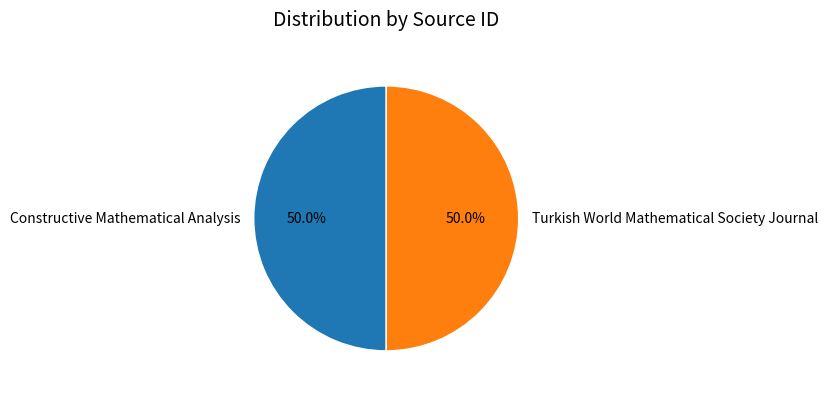

Approximately how many times larger is the value at Constructive Mathematical Analysis compared to Turkish World Mathematical Society Journal?

1.0